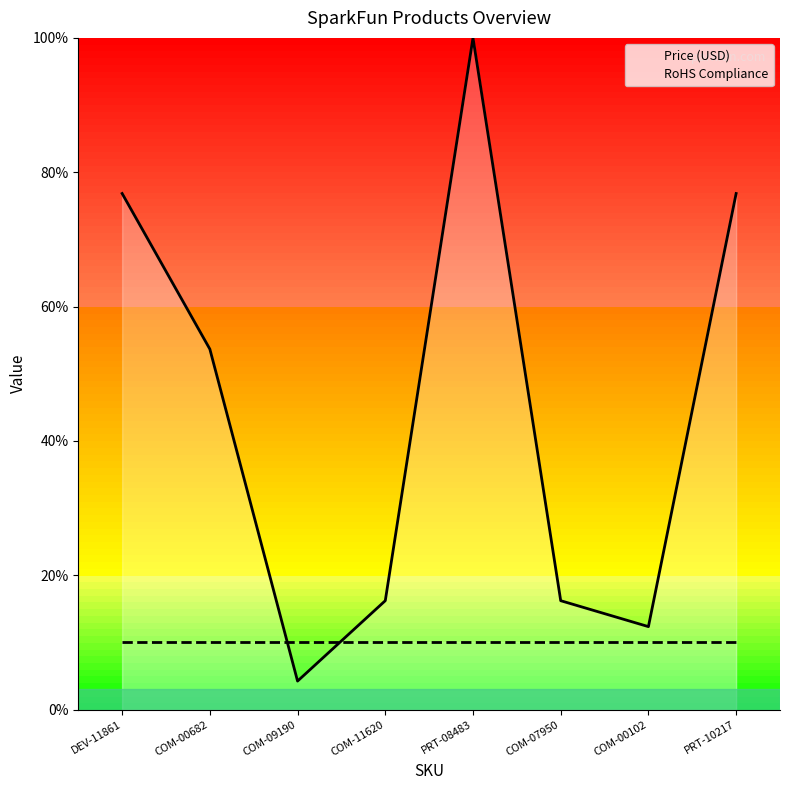

What is the approximate value of Price (USD) at COM-09190?

4.2